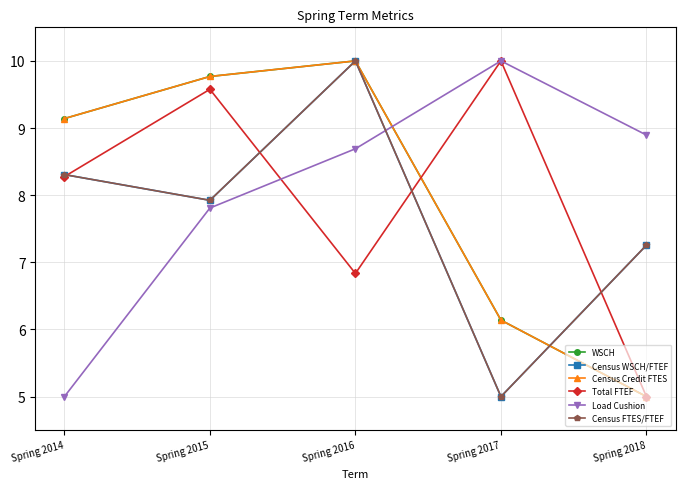

At how many categories does at least one series exceed 8?

5